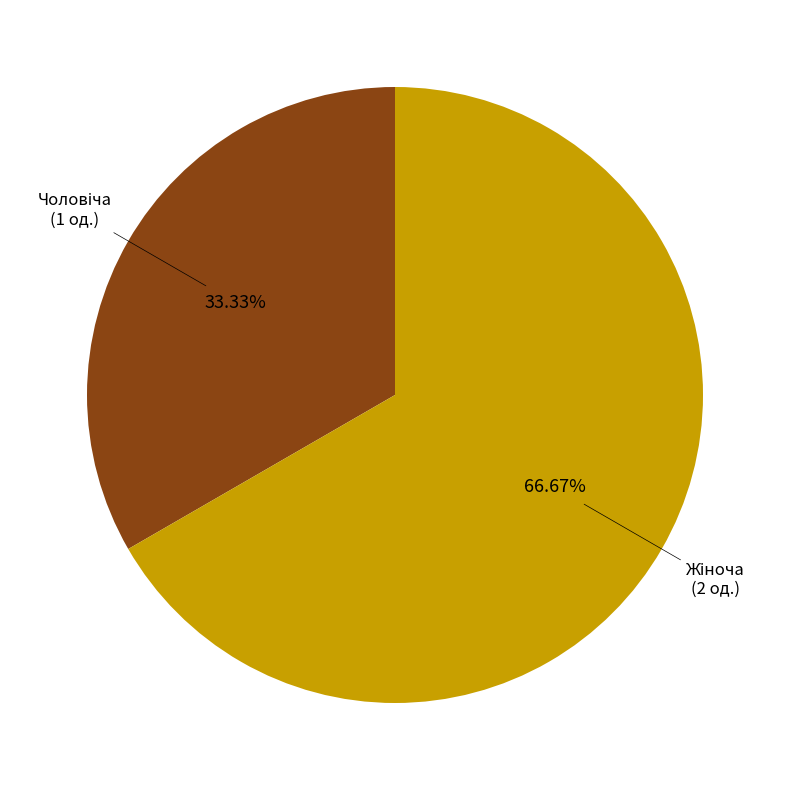

Does any single category account for the majority?

Yes